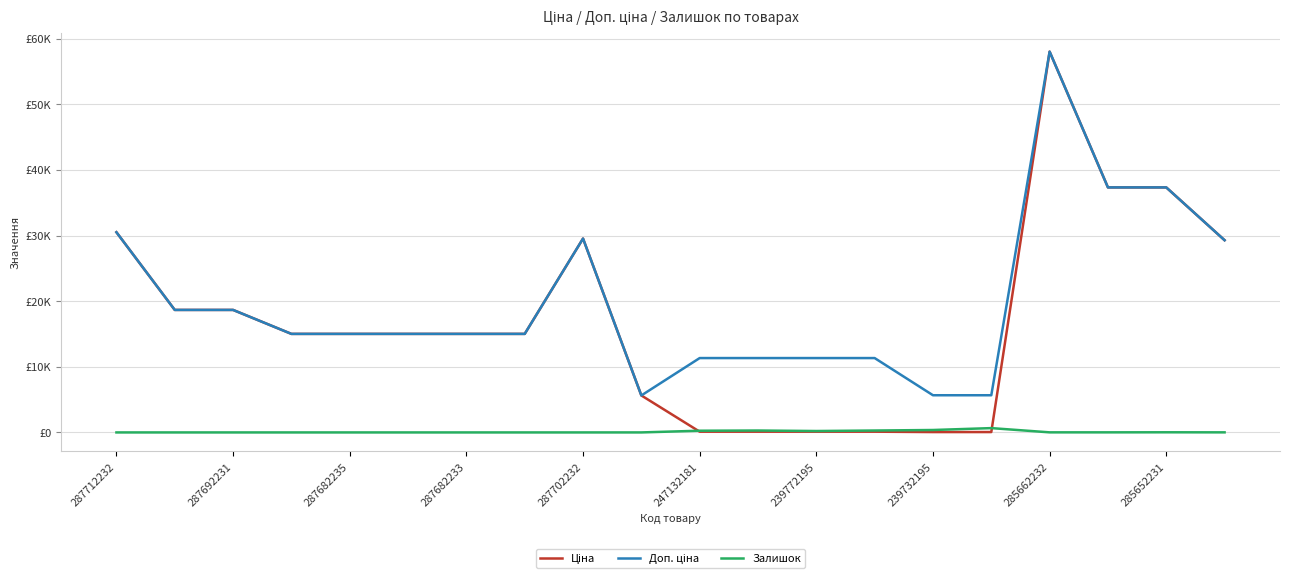

Is this an area chart (filled region under the line)?

No